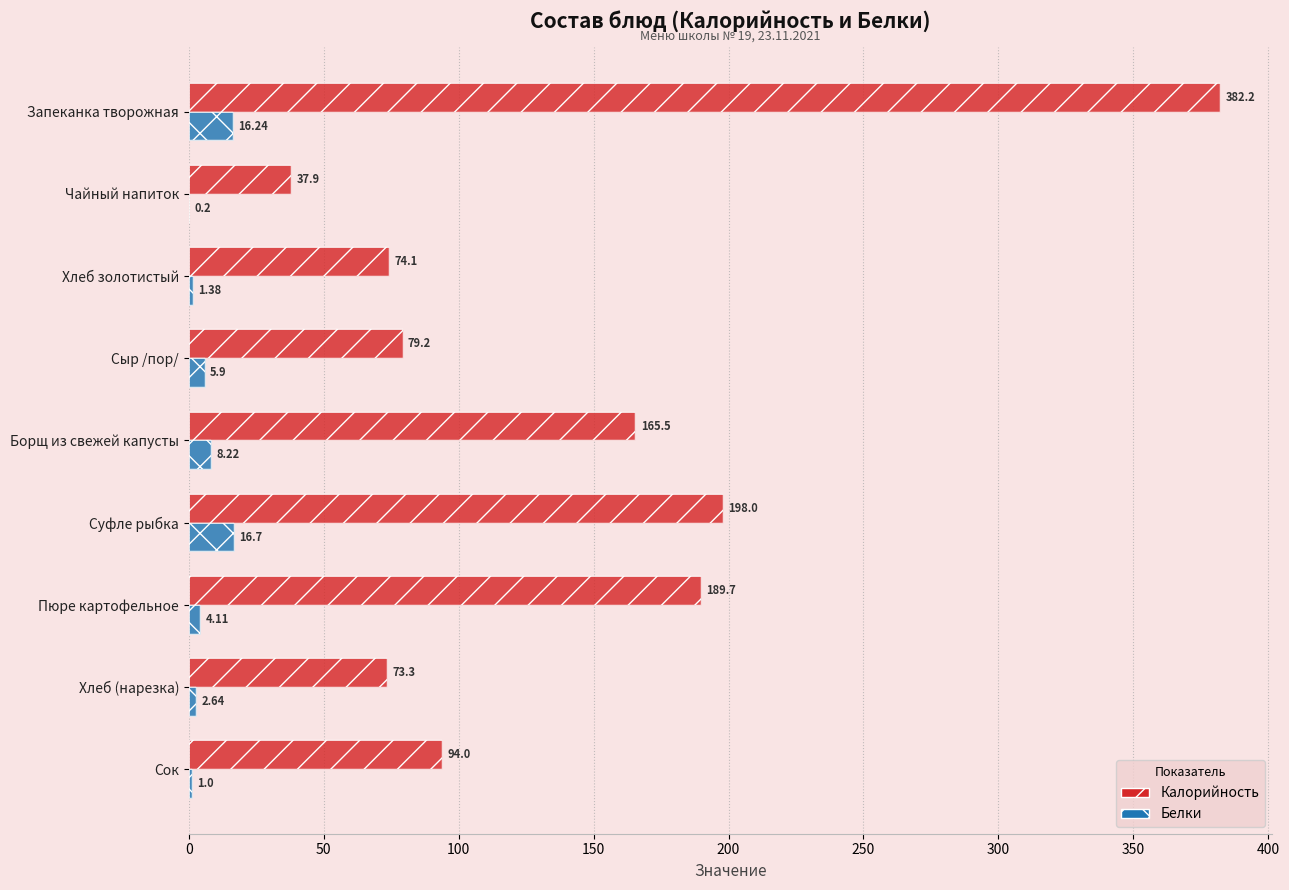

Is the value of Калорийность at Борщ из свежей капусты greater than the value of Белки at Пюре картофельное?

Yes